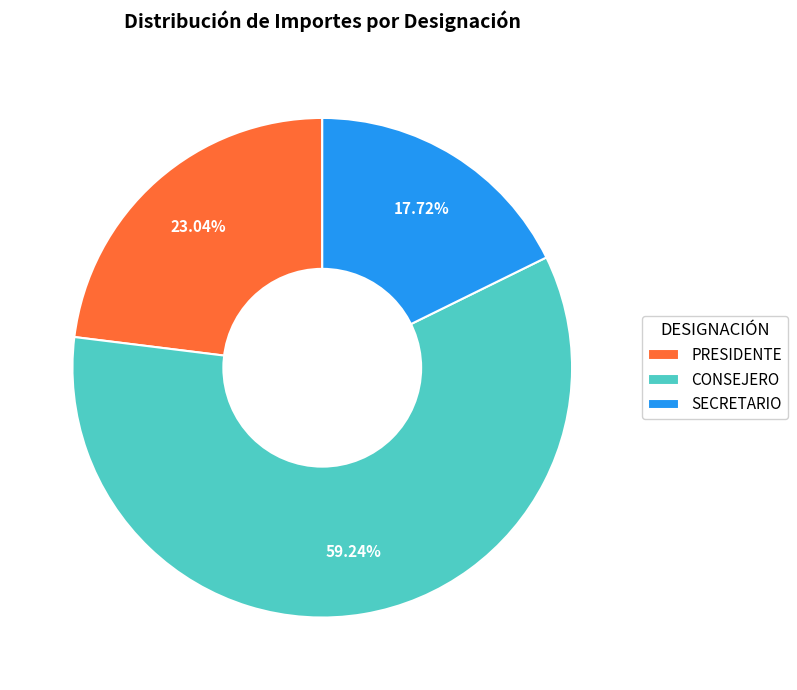

Count the number of slices in the pie.

3